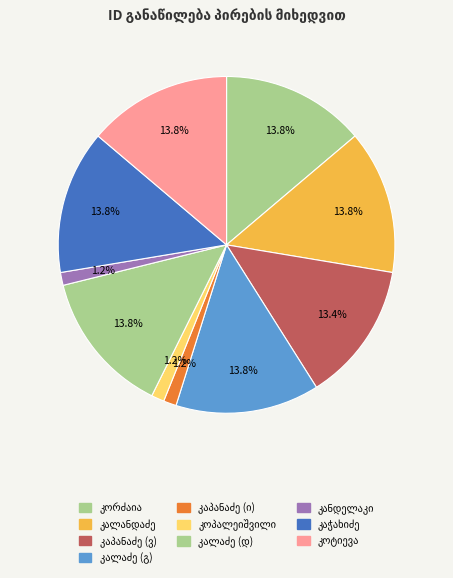

The გერასიმე კაჭახიძე slice represents 6% of the pie. True or false?

False